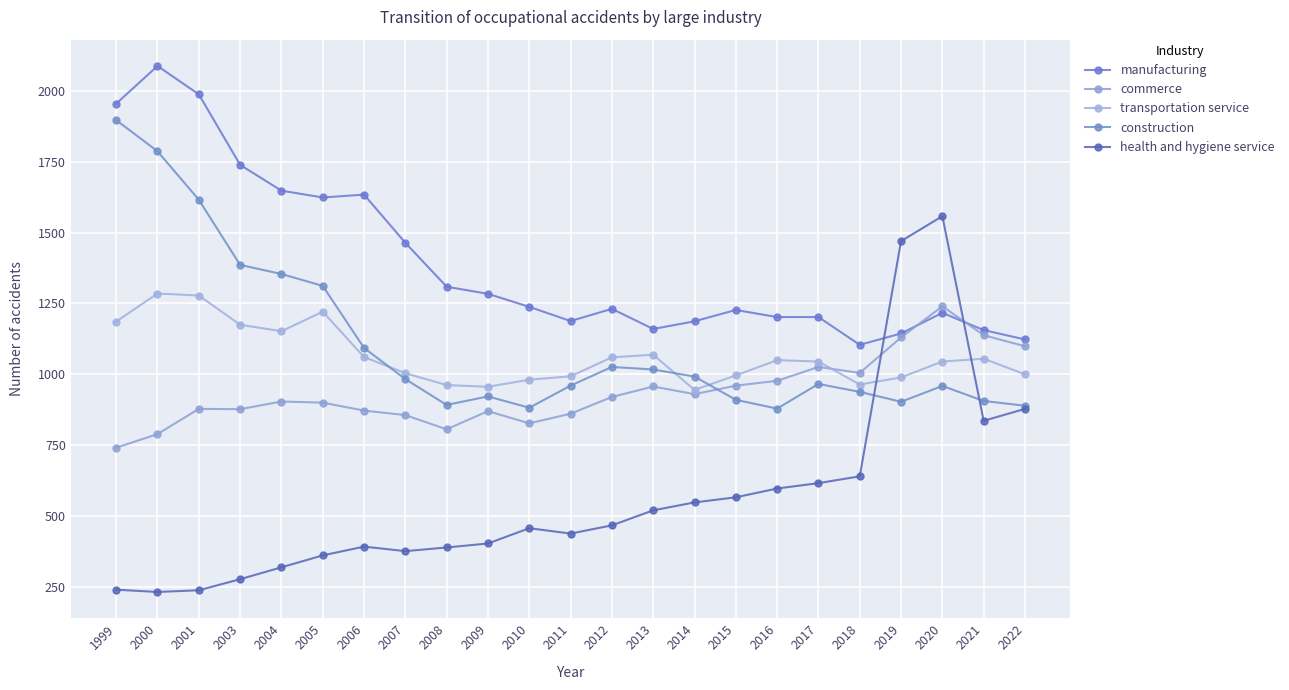

How many lines are shown in the chart?

5